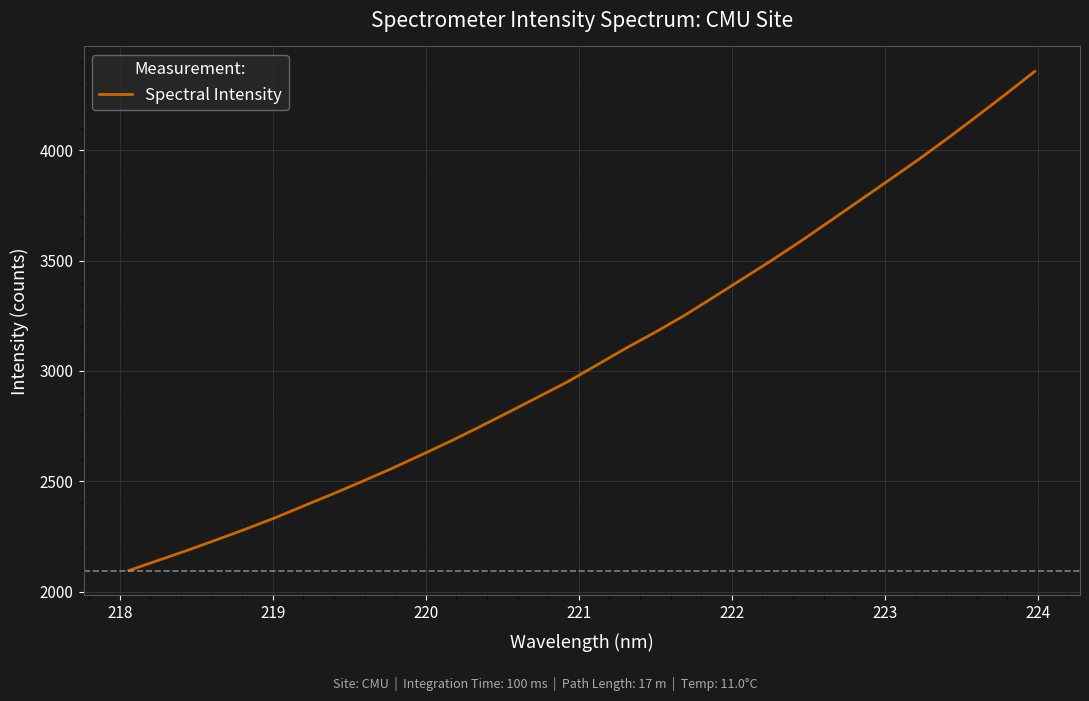

What is the difference between the maximum and minimum values?

2261.7